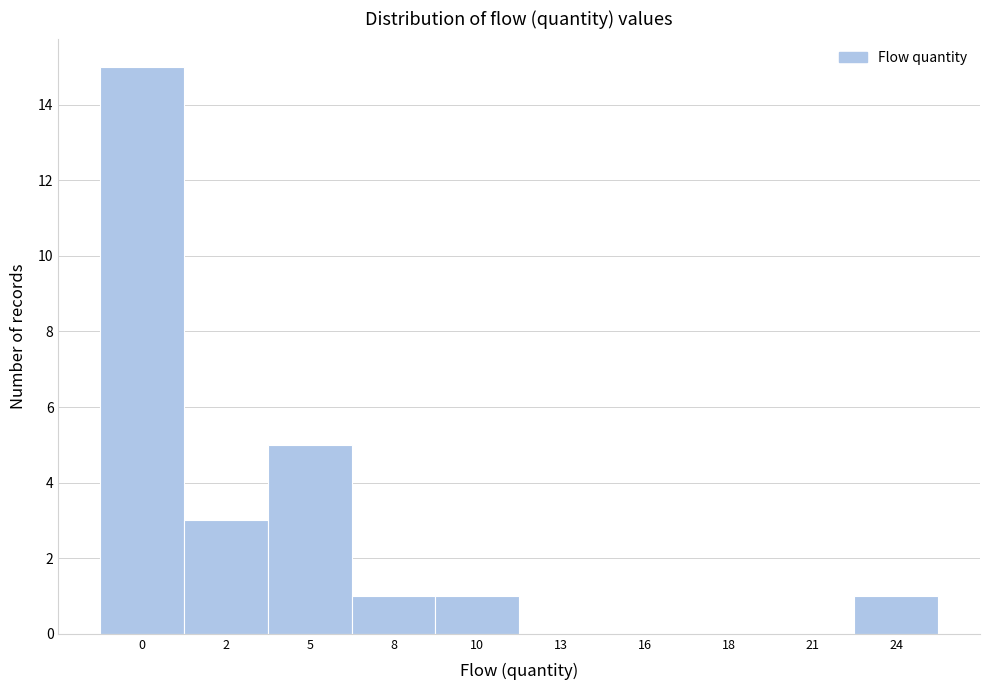

Reading right to left, what are all the values shown in this chart?

24=1	21=0	18=0	16=0	13=0	10=1	8=1	5=5	2=3	0=15